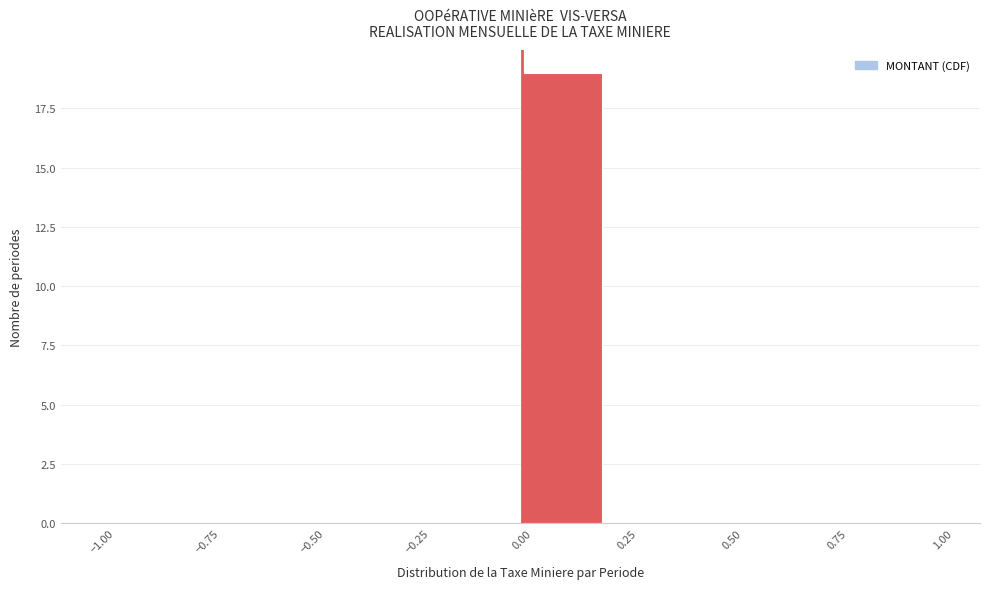

Which range on the x-axis has the tallest bar?

0.0 to 0.2